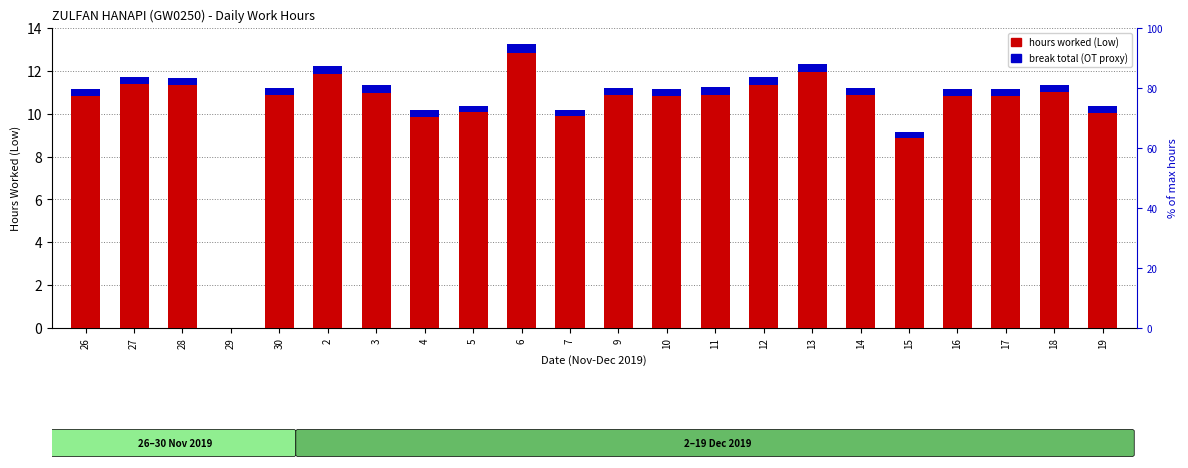

What is the difference between the second highest and second lowest values in the break total (OT proxy) series?

0.1